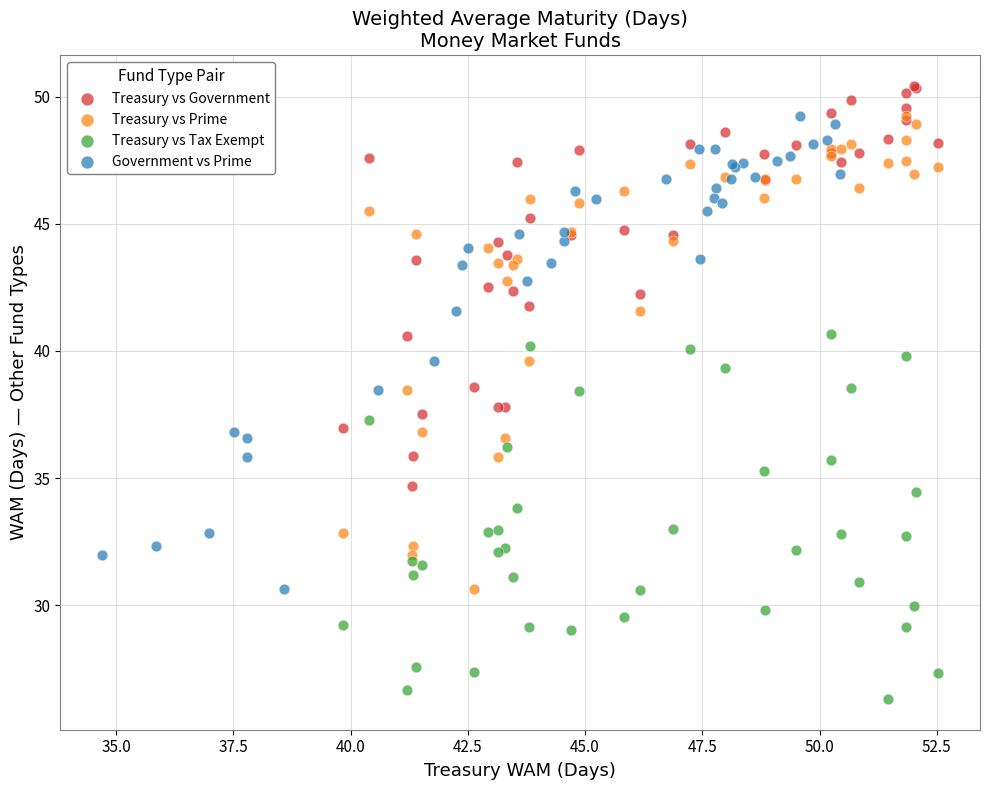

Which series reaches the minimum Y coordinate?

Treasury vs Tax Exempt